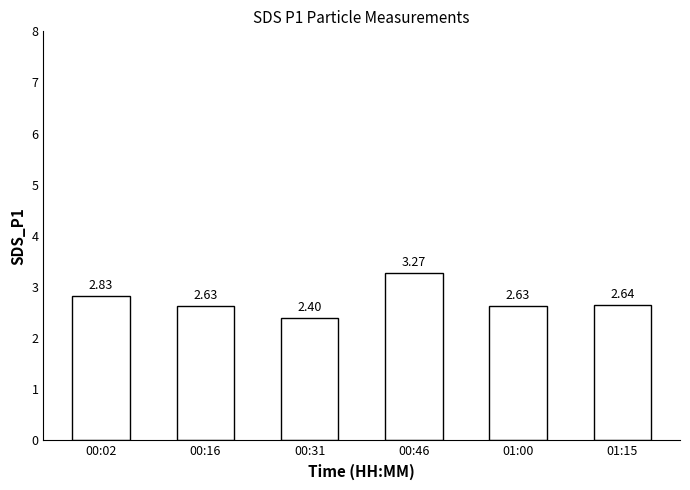

Between 01:00 and 01:15, which is larger?

01:15